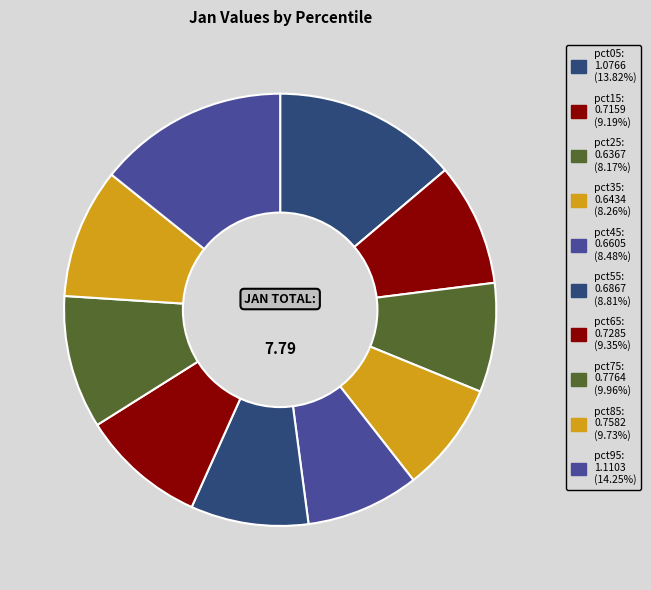

Does pct15 represent more than half of the total?

No